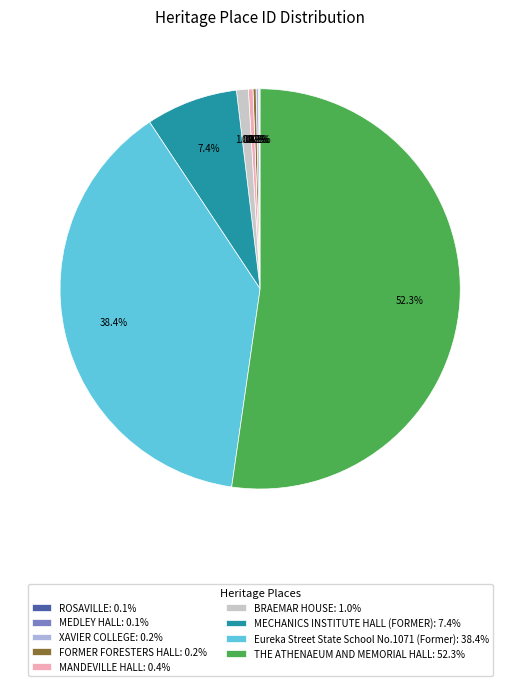

What percentage is NOT represented by Eureka Street State School No.1071 (Former)?

61.6%